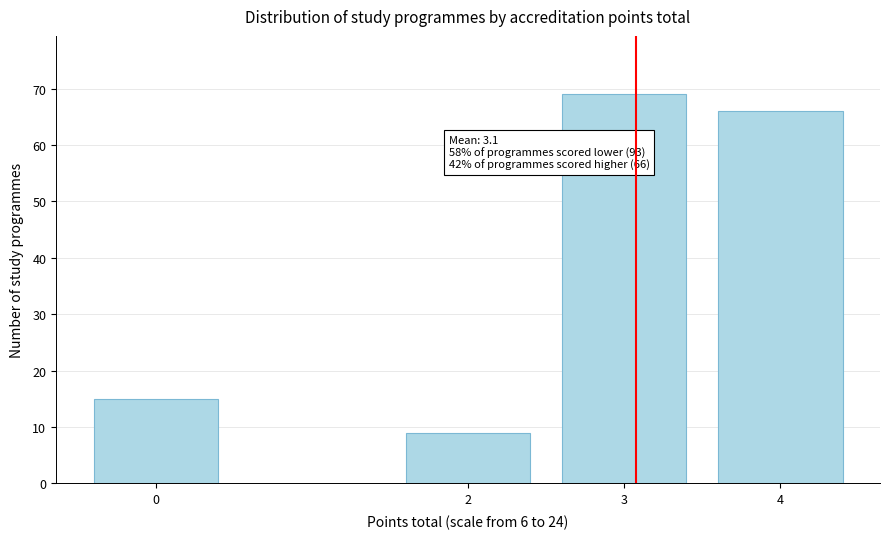

Reading right to left, what are all the values shown in this chart?

4=66	3=69	2=9	0=15